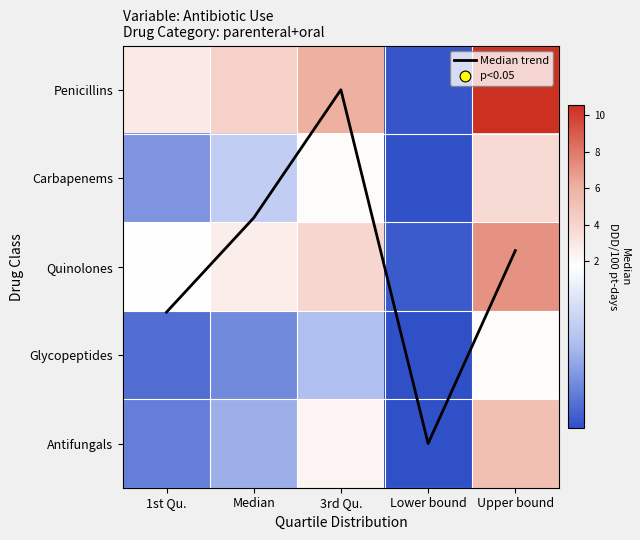

The Quinolones series shows 4.2 at Median. True or false?

False